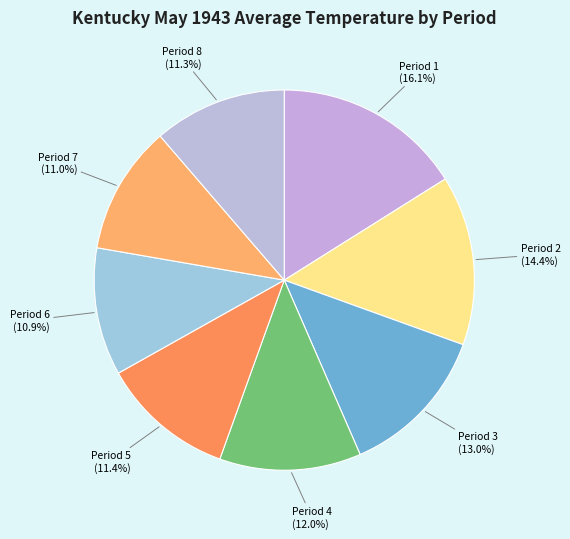

Which category has the biggest portion of the pie?

Period 1